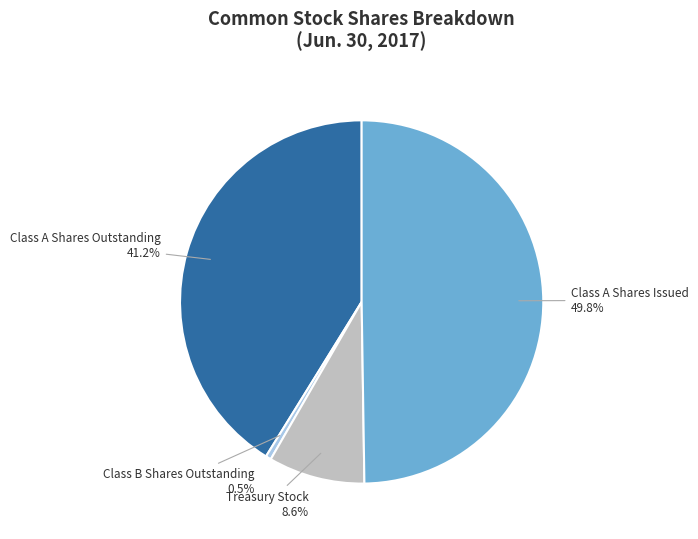

To the nearest percent, what is the difference between the largest and smallest slice percentages?

49%